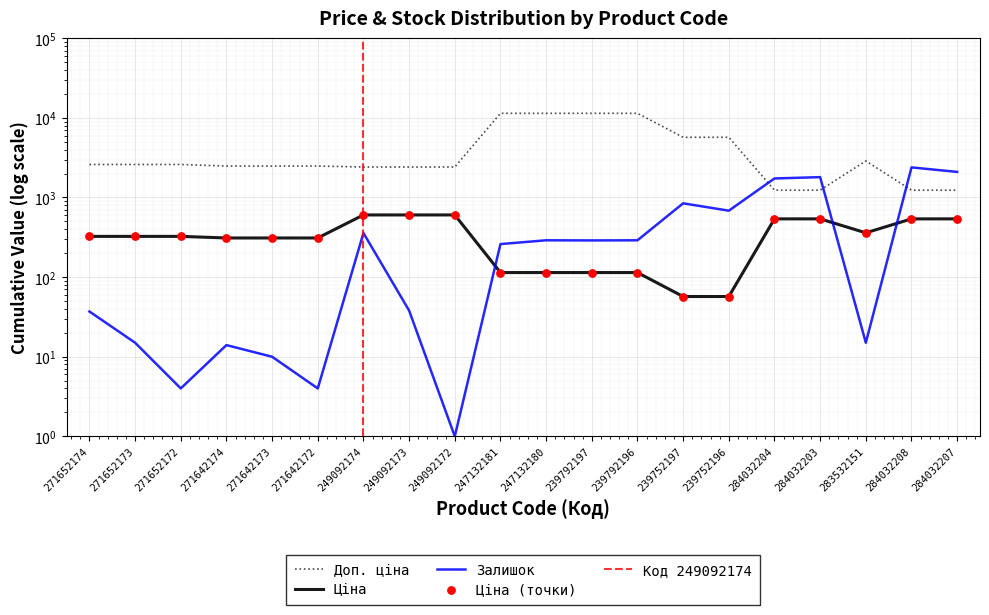

What are all the series names shown in the legend?

Ціна, Доп. ціна, Залишок